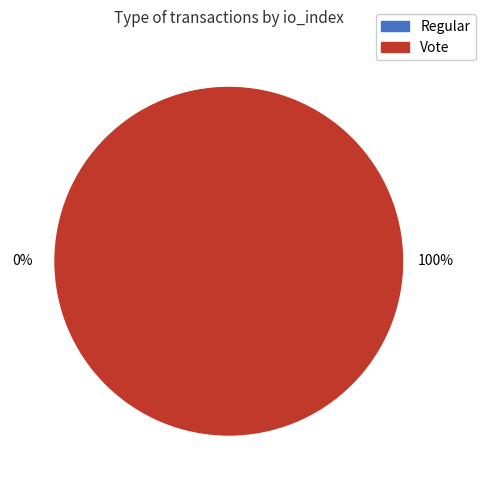

Is it true that Regular is 1% of the pie?

False